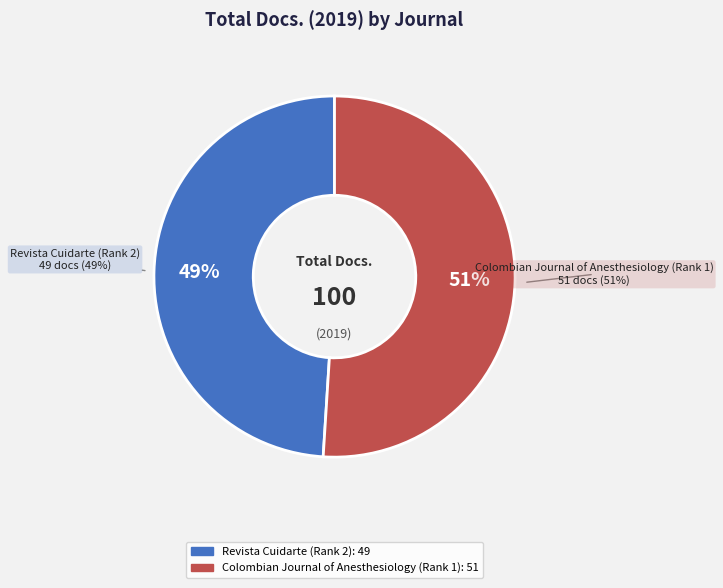

What is the change in value from Revista Cuidarte (Rank 2) to Colombian Journal of Anesthesiology (Rank 1)?

+2